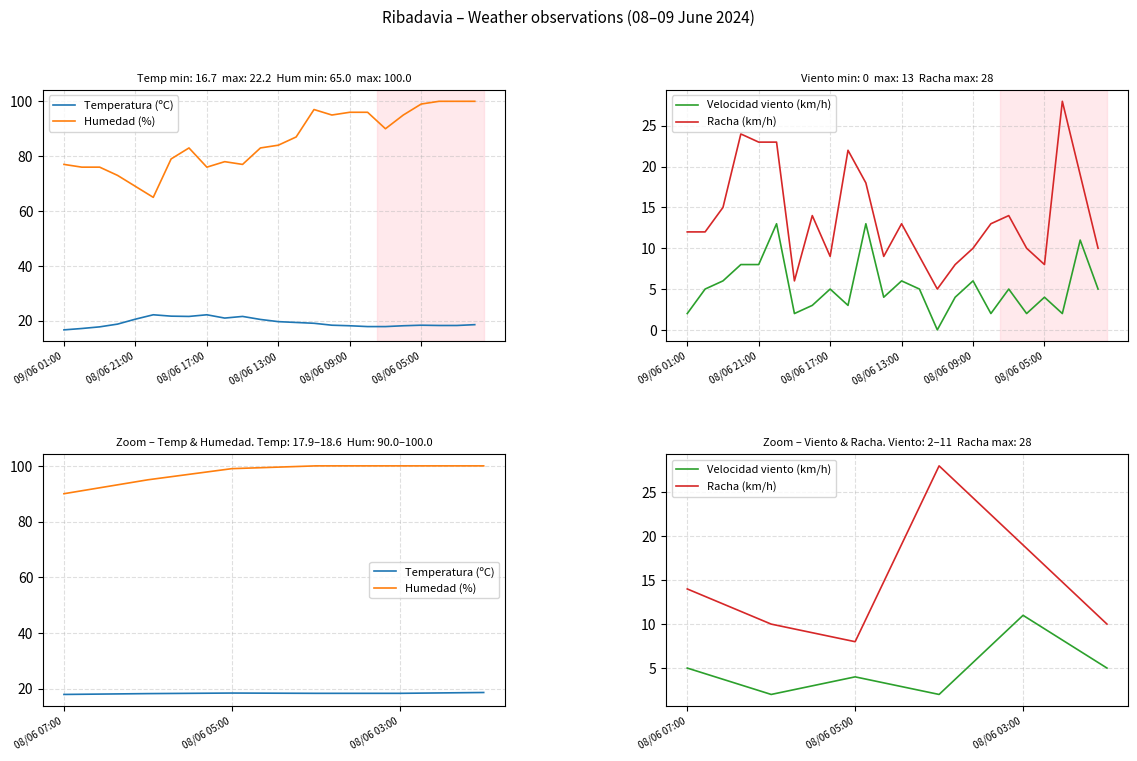

Which series has the widest spread of values?

Racha (km/h)